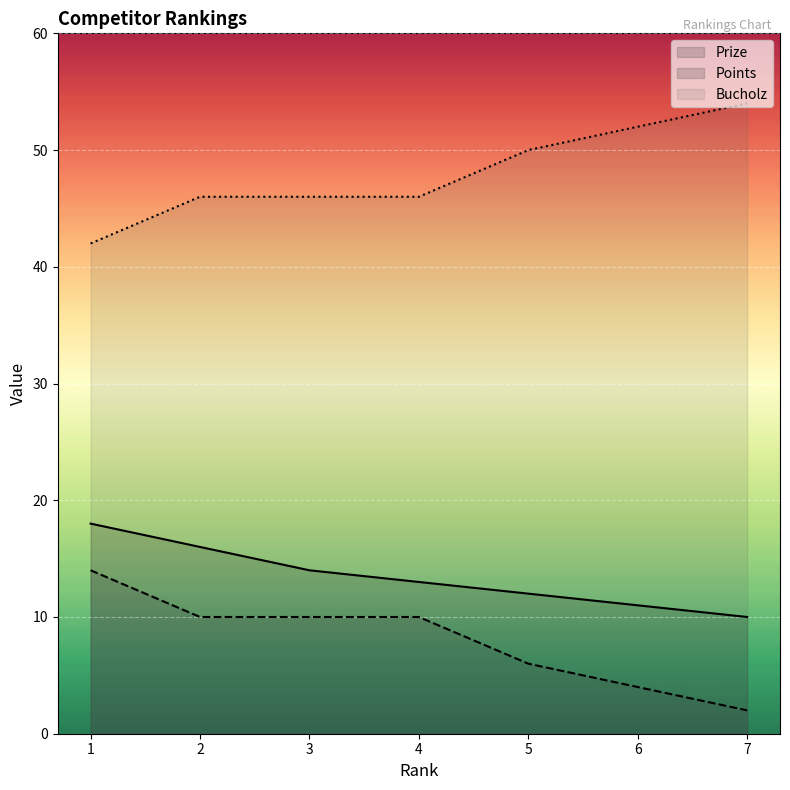

Reading left to right, transcribe all the data shown in this chart.

Prize: 18	16	14	13	12	11	10
Points: 14	10	10	10	6	4	2
Bucholz: 42	46	46	46	50	52	54